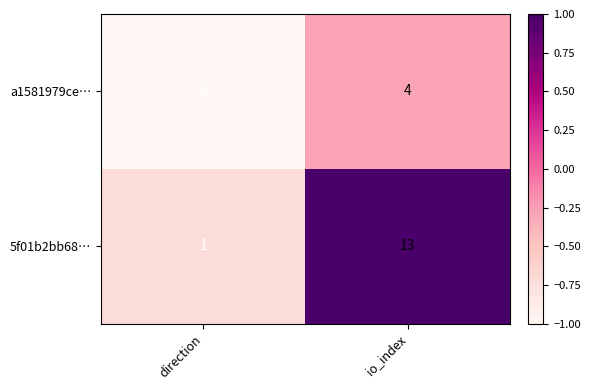

Rank the series at io_index from highest to lowest value.

5f01b2bb68…, a1581979ce…